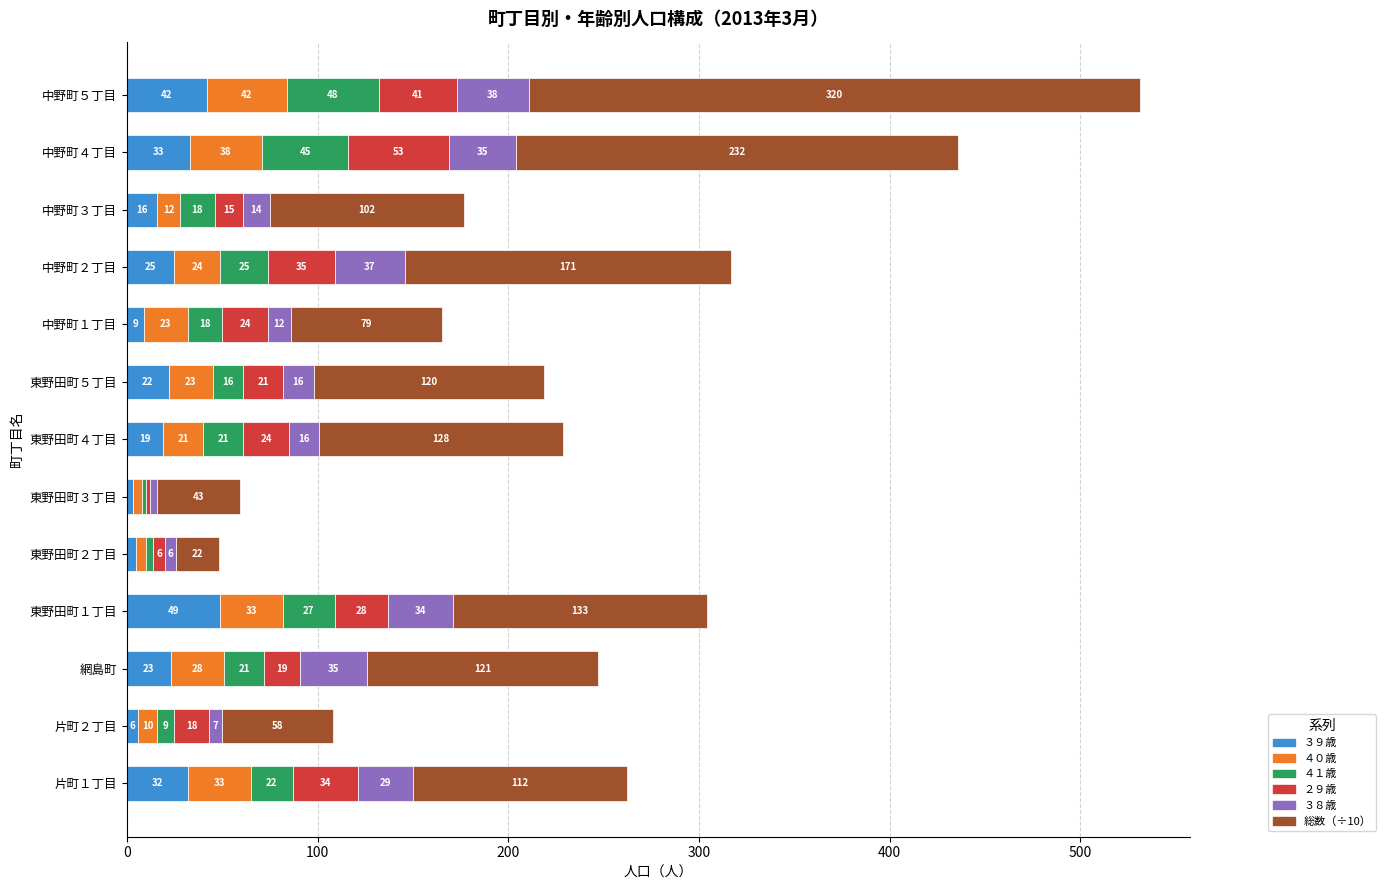

The ３９歳 series shows 53.8 at 中野町４丁目. True or false?

False